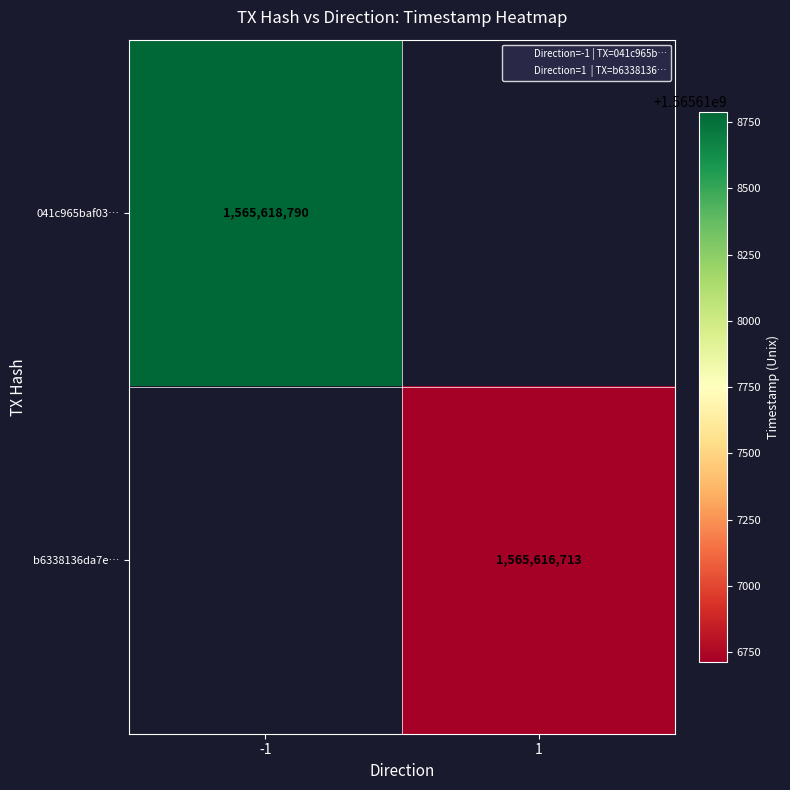

How many distinct data groups are displayed?

2